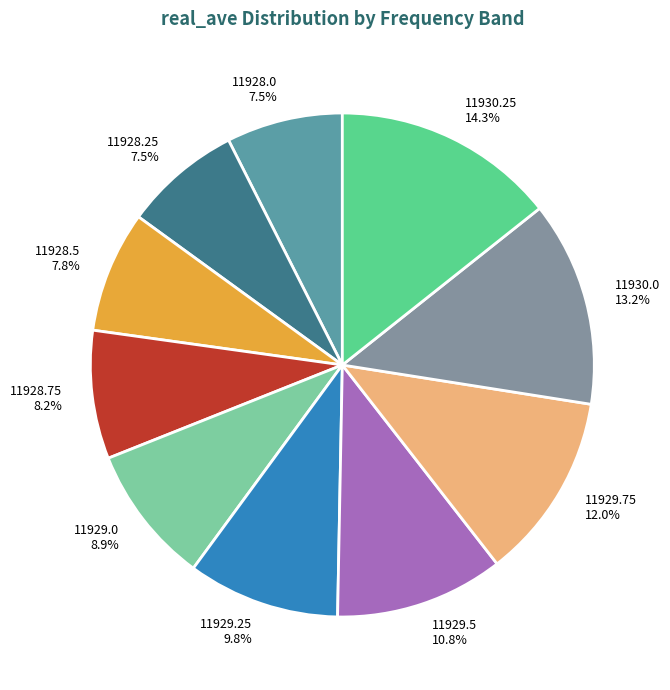

Which category has the biggest portion of the pie?

11930.25